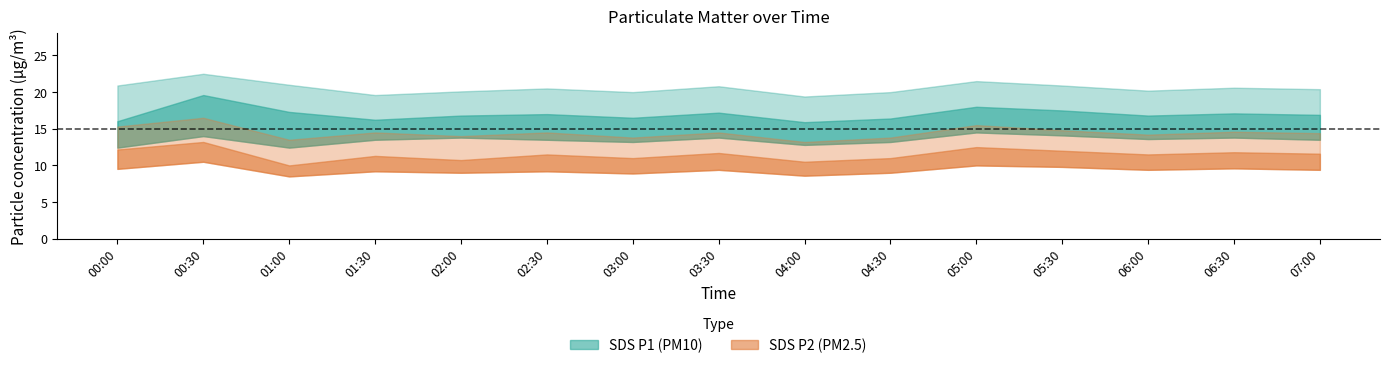

What is the highest value of the SDS_P1_lower series?

14.5